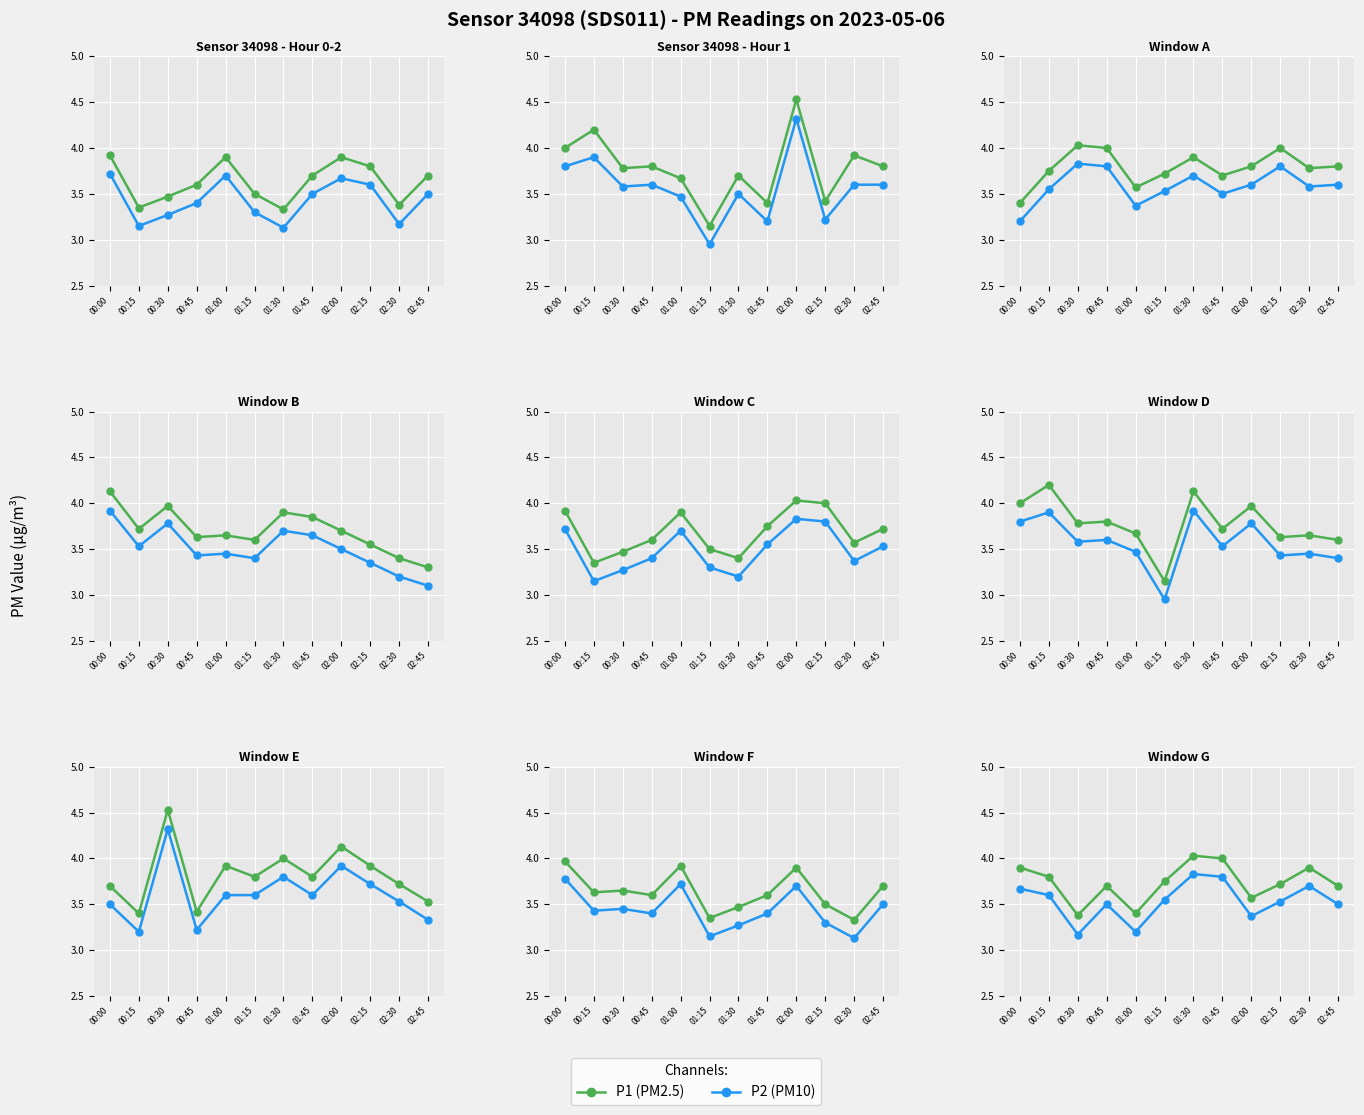

Which has a higher value, 01:45 or 00:45?

01:45